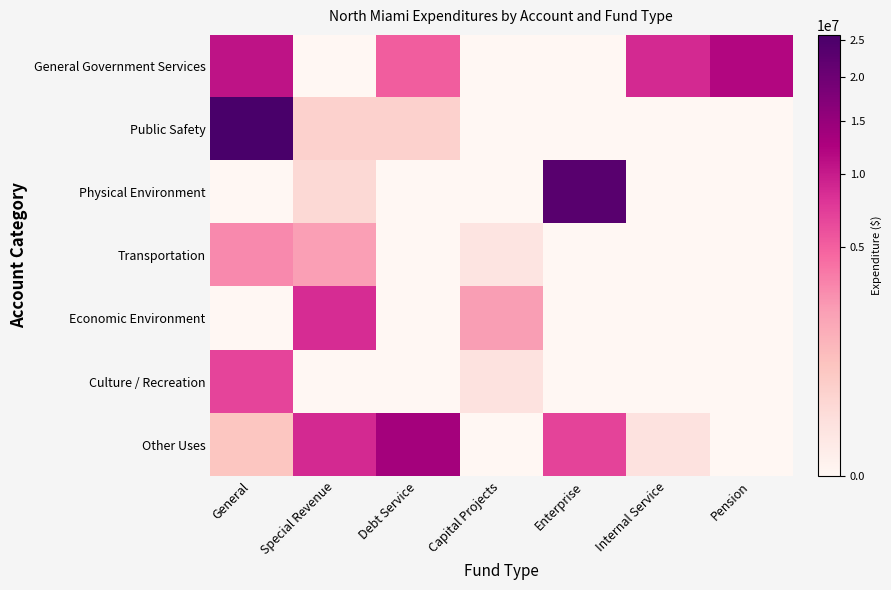

At which category does the chart reach its minimum across all series?

Special Revenue